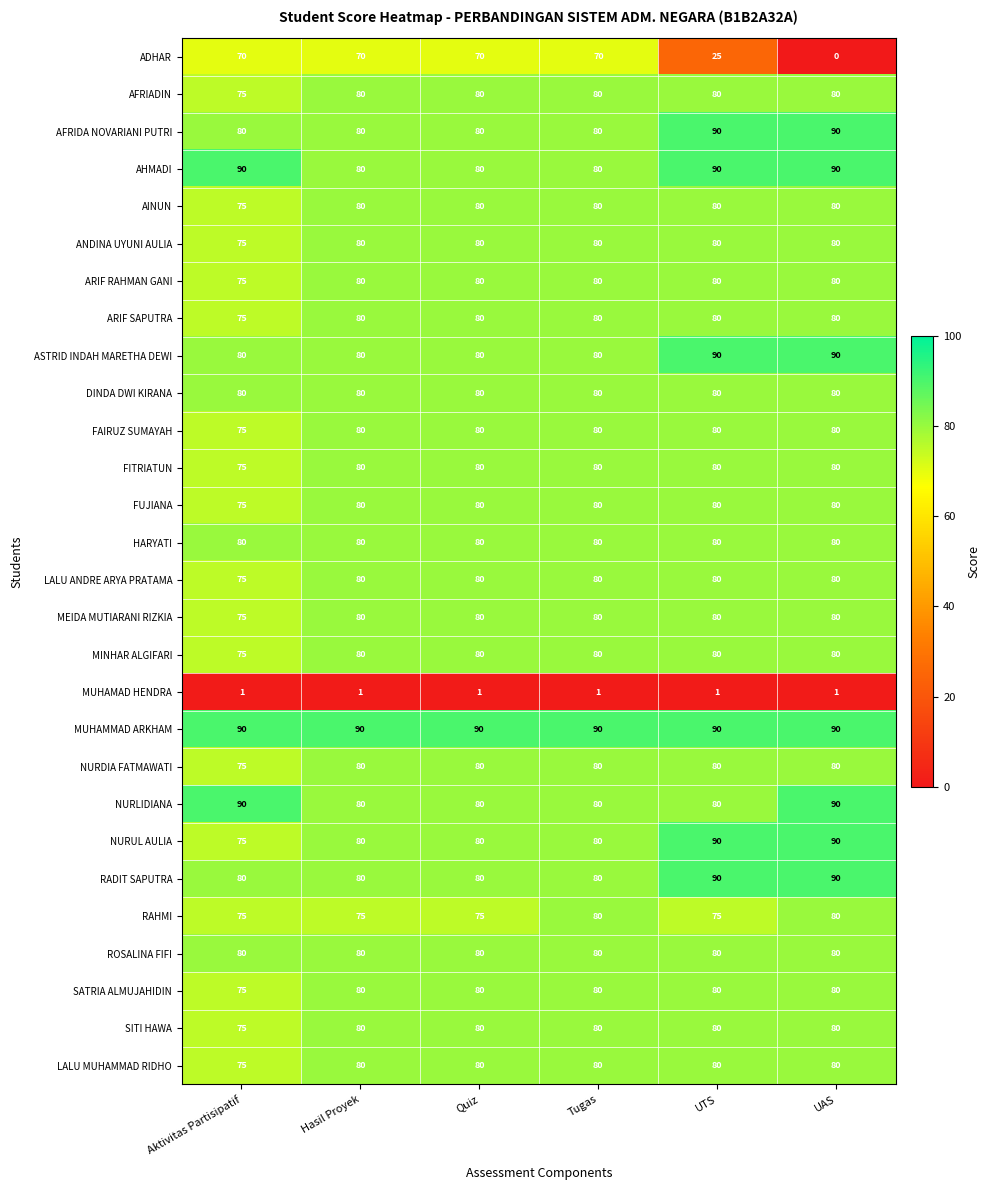

What is the difference between the maximum and minimum values in the MEIDA MUTIARANI RIZKIA series?

5